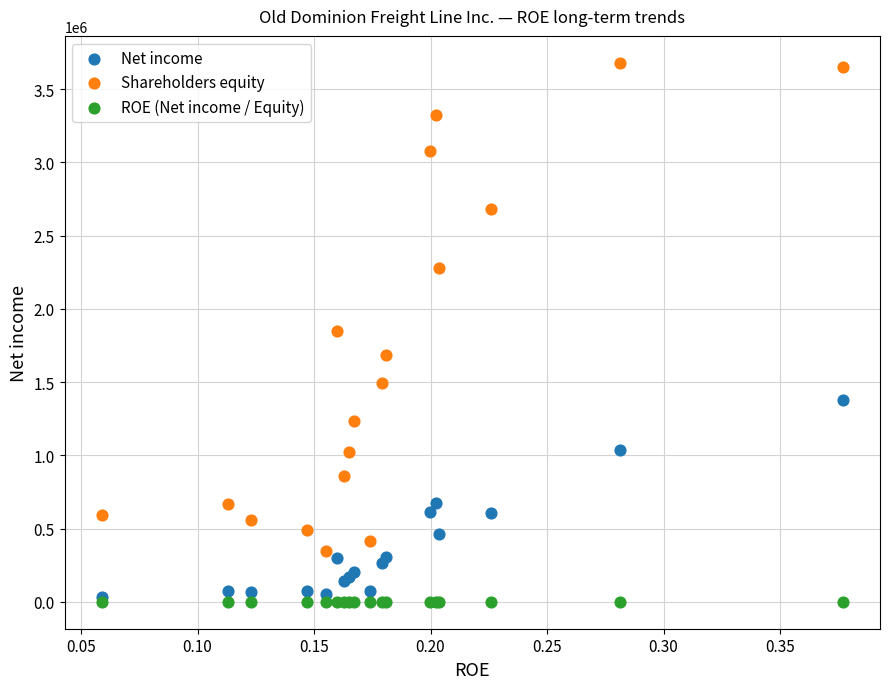

In the Shareholders equity series, what Y value is closest to 2012429?

1851158.0